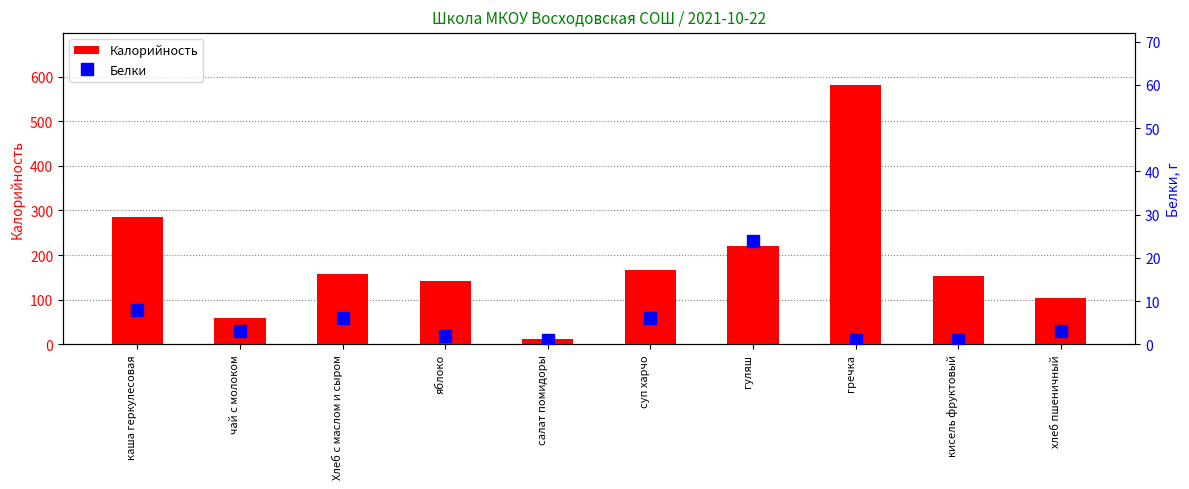

Reading left to right, transcribe all the data shown in this chart.

Калорийность: 285	59	157	141	13	166	221	581	154	104
Белки: 8	3	6	2	1	6	24	1	1	3